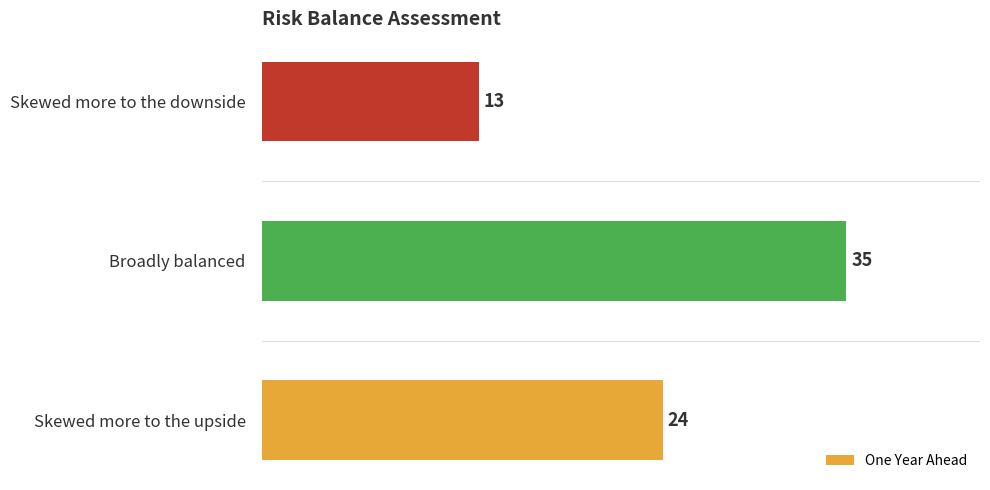

What is the greatest value displayed?

35